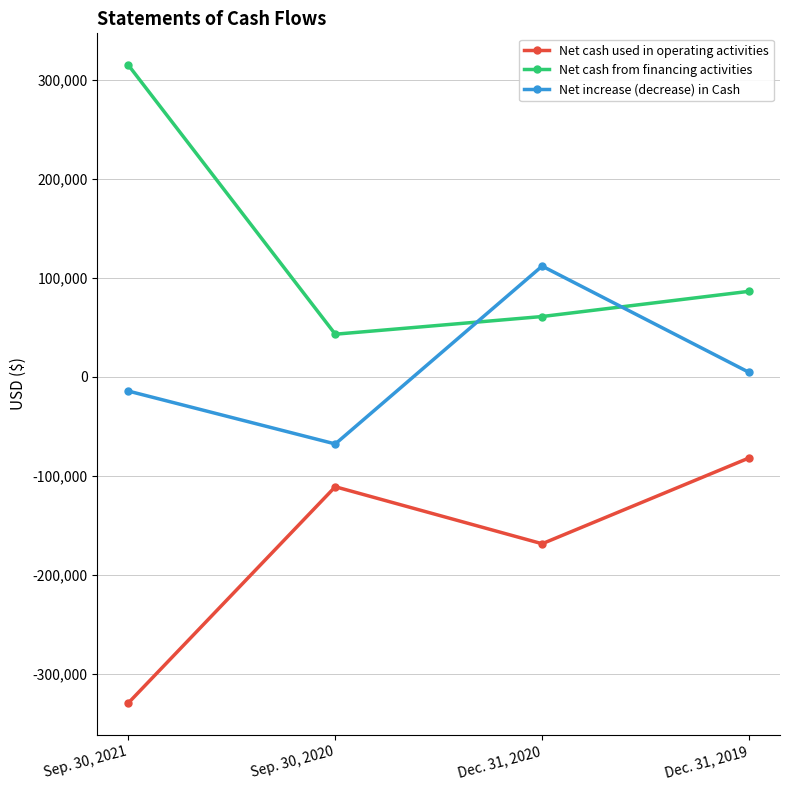

What is the label of the 3rd point from the left?

Dec. 31, 2020